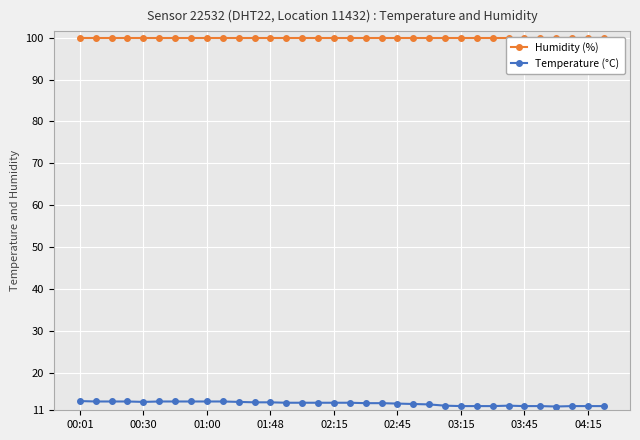

Is it true that Temperature (°C) equals 12.9 at 01:48?

True